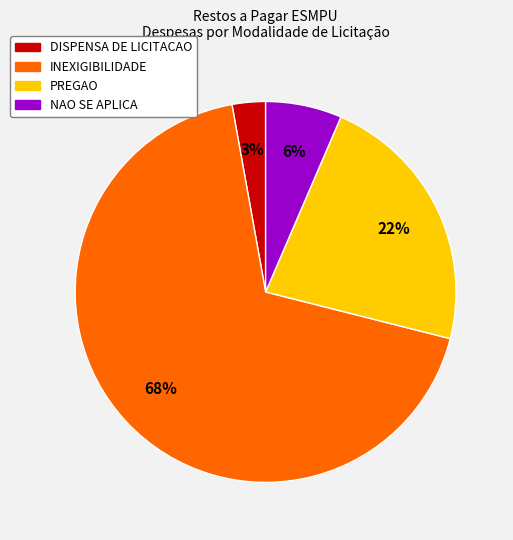

Is there any slice that represents more than half of the pie?

Yes